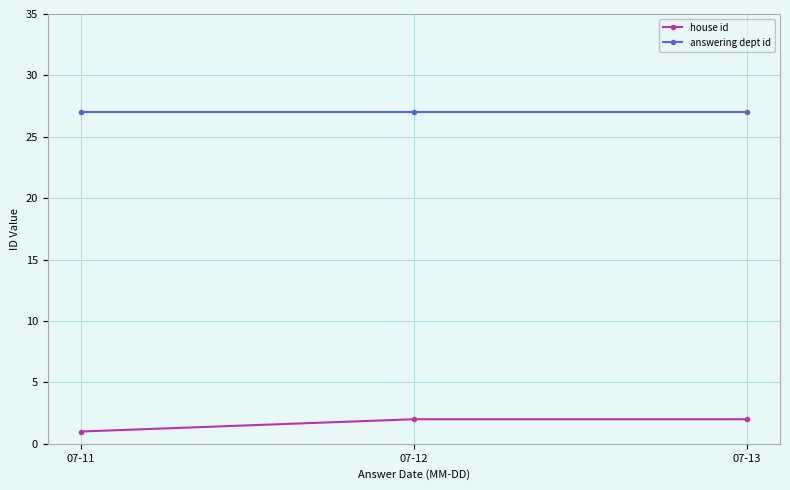

Rank the series at 07-13 from highest to lowest value.

answering dept id, house id